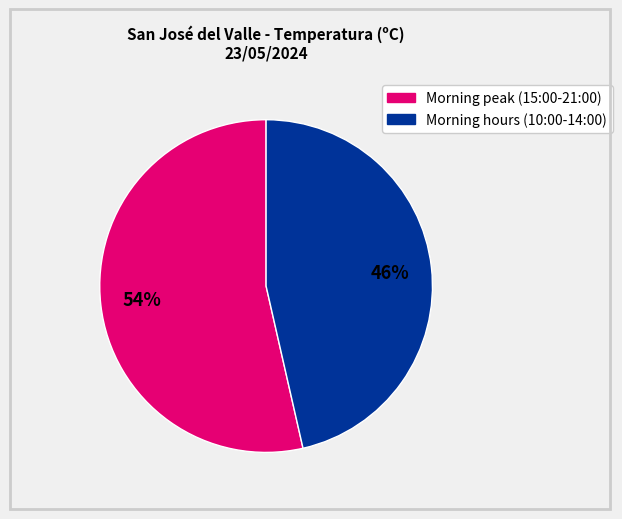

To the nearest percent, what is the average slice percentage?

50%